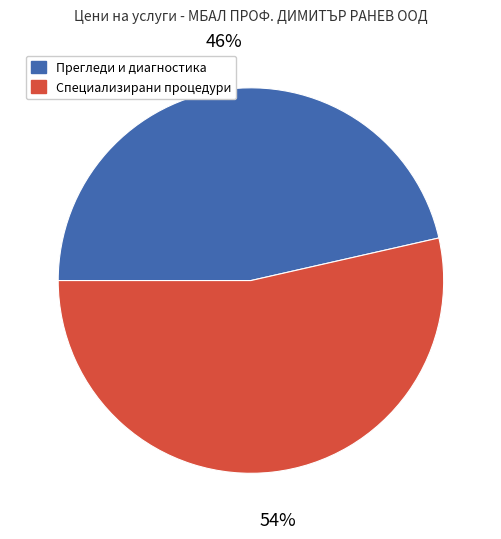

Does any single category account for the majority?

Yes